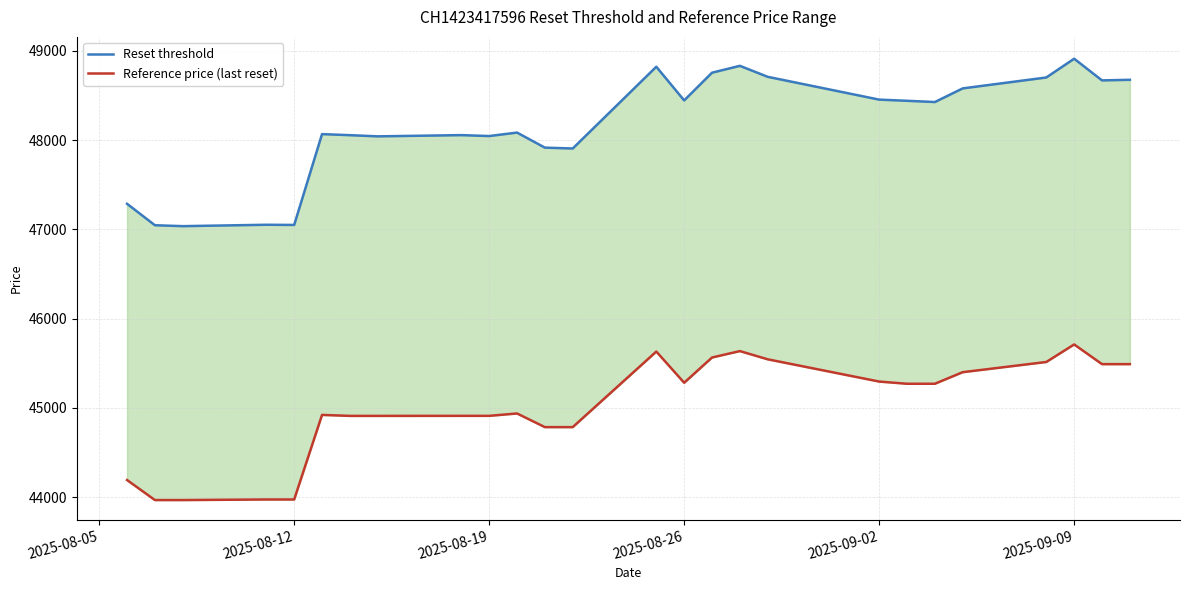

What position from the right is 2025-08-05?

26